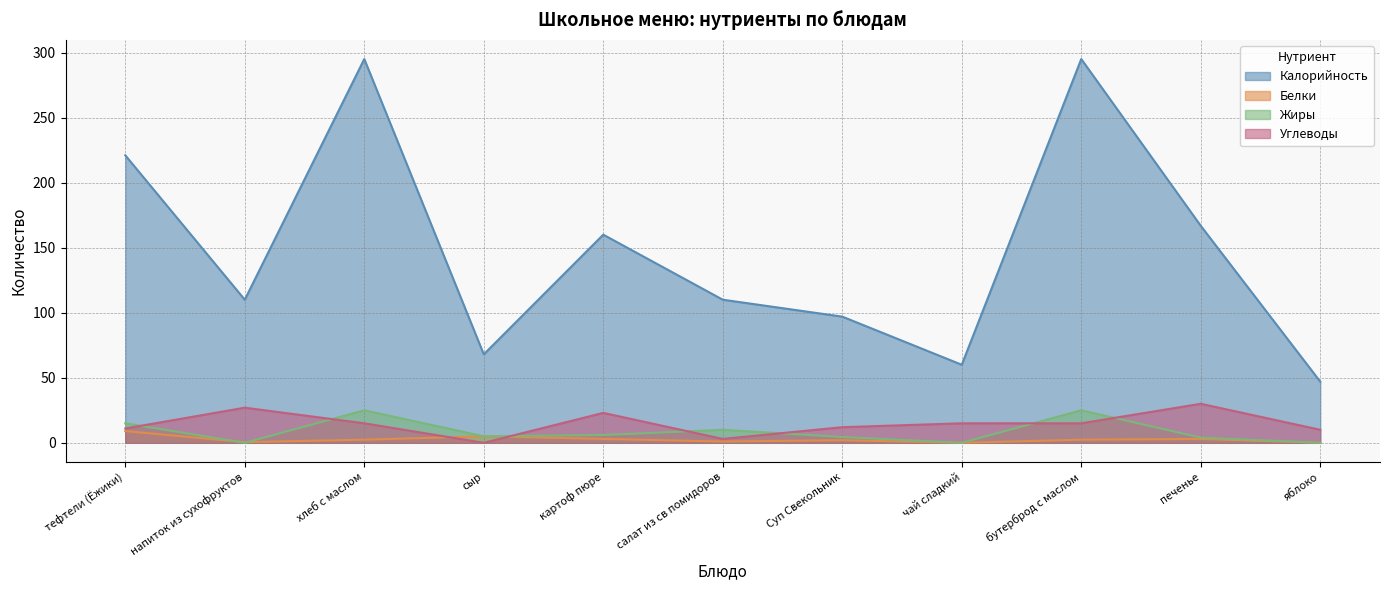

Is the value of Углеводы at тефтели (Ёжики) greater than the value of Белки at напиток из сухофруктов?

Yes